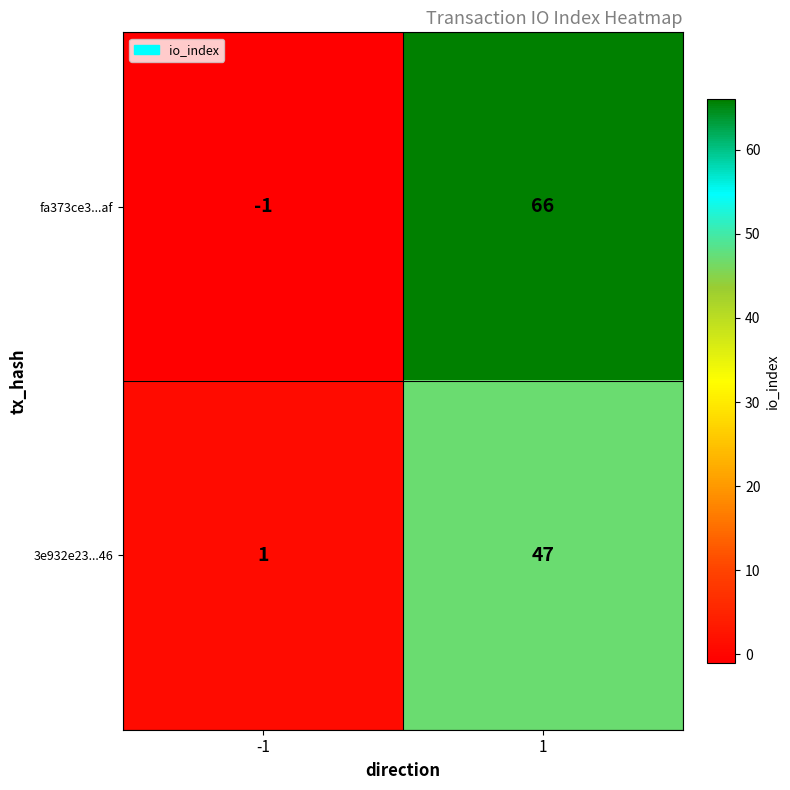

What is the maximum value for fa373ce3...af?

66